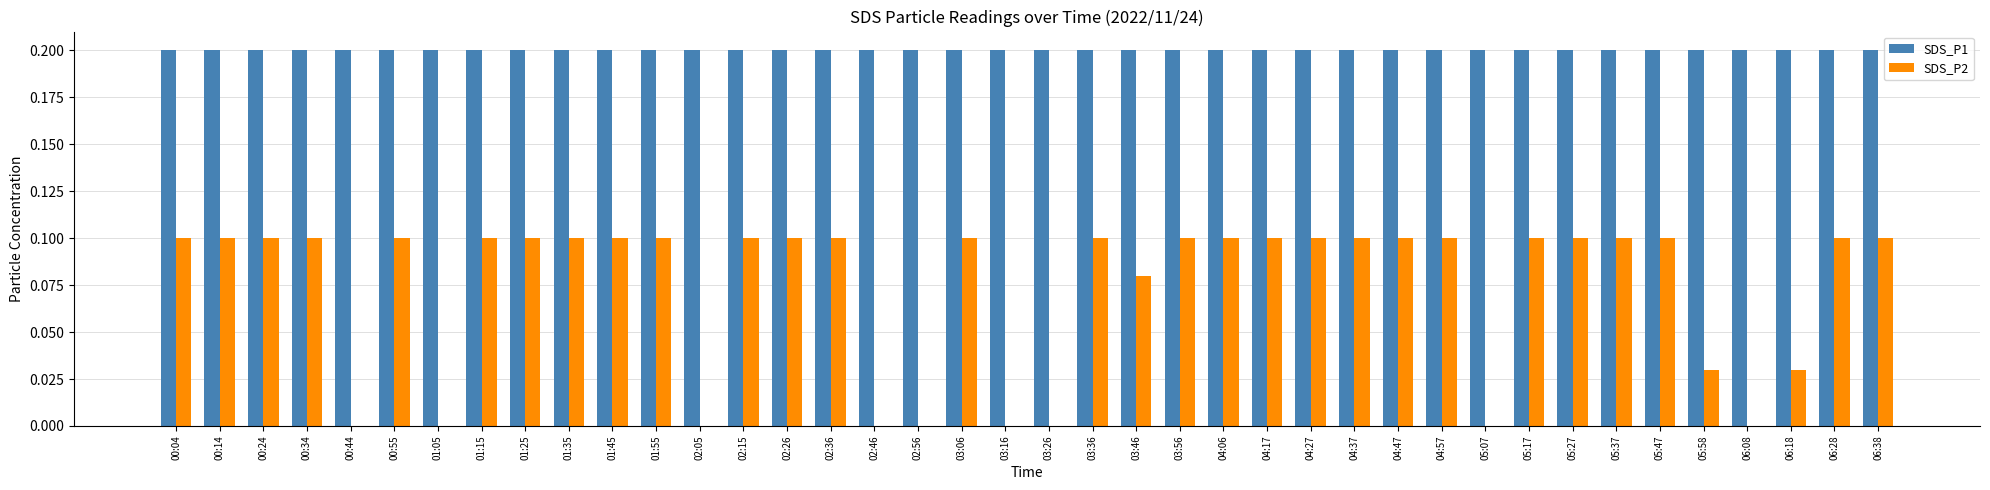

Which series has the largest total across all categories?

SDS_P1